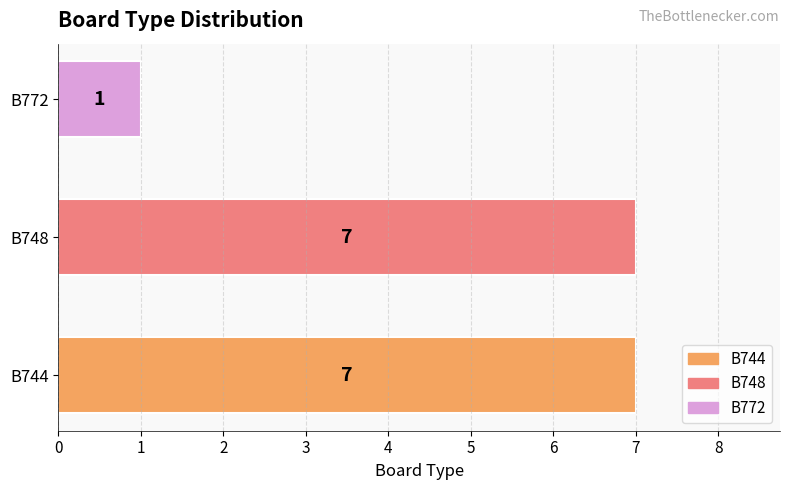

What is the difference between the maximum and minimum values?

6